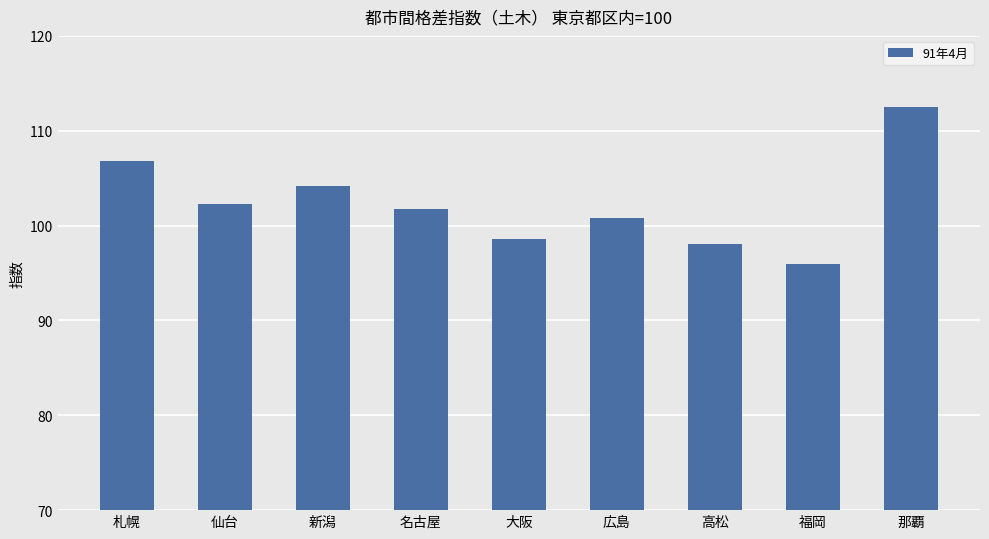

The chart shows a value of 153.9 at 大阪. True or false?

False